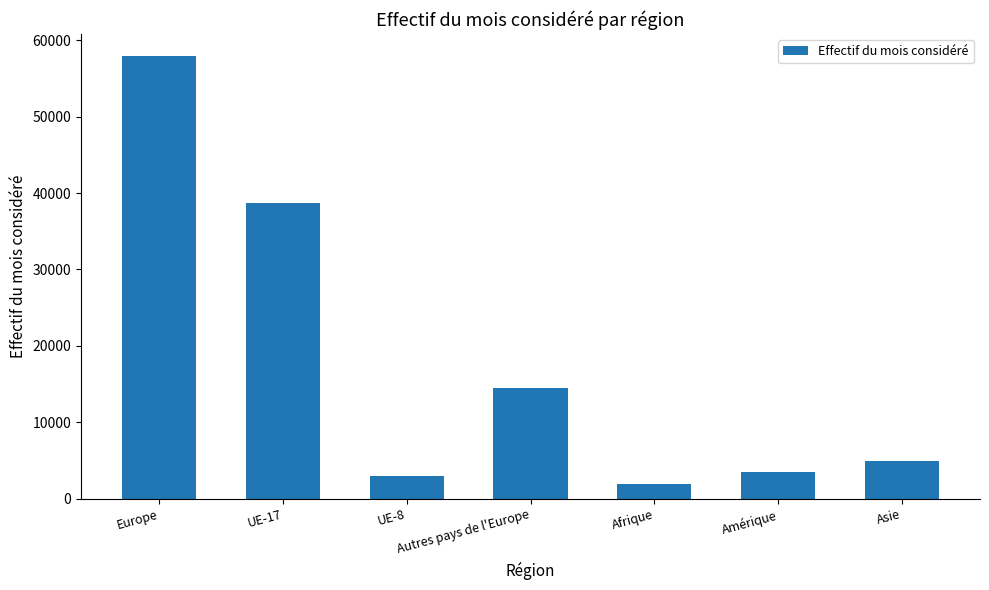

Reading right to left, extract all data points from this chart.

Asie=4963	Amérique=3482	Afrique=1916	Autres pays de l'Europe=14490	UE-8=2928	UE-17=38731	Europe=57908